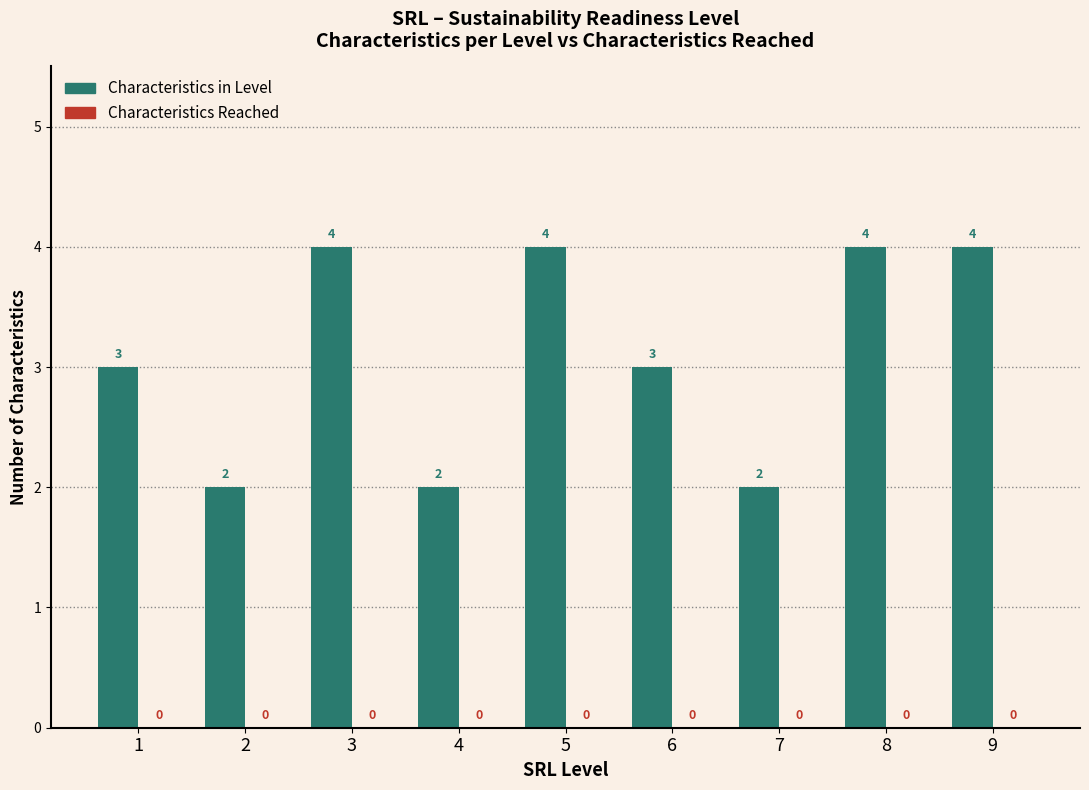

How many series are shown in this chart?

1